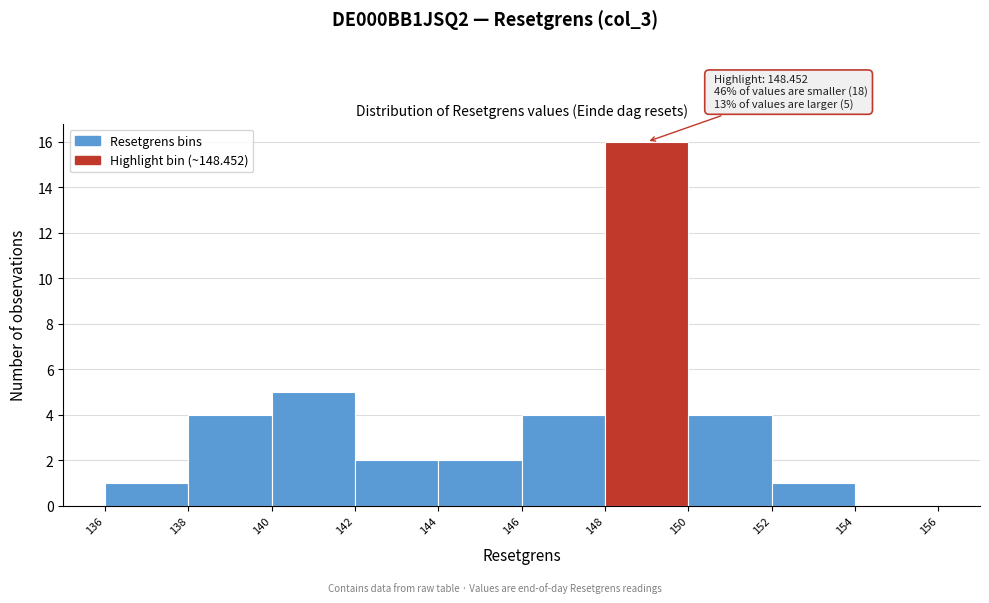

Over which range of the x-axis is the bar tallest?

148 to 150